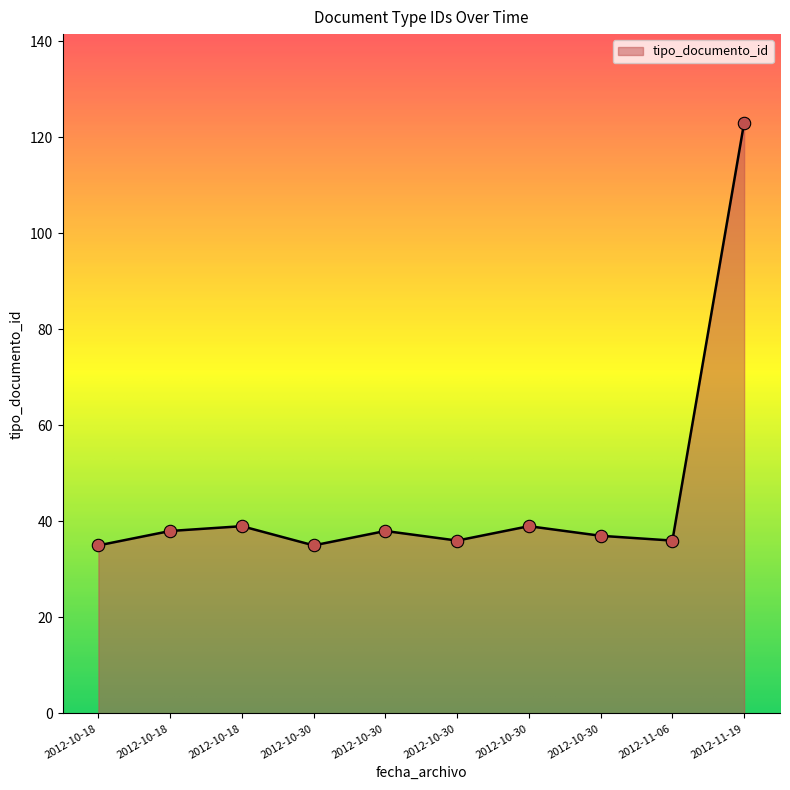

Between 2012-10-30 and 2012-11-06, which is larger?

2012-10-30